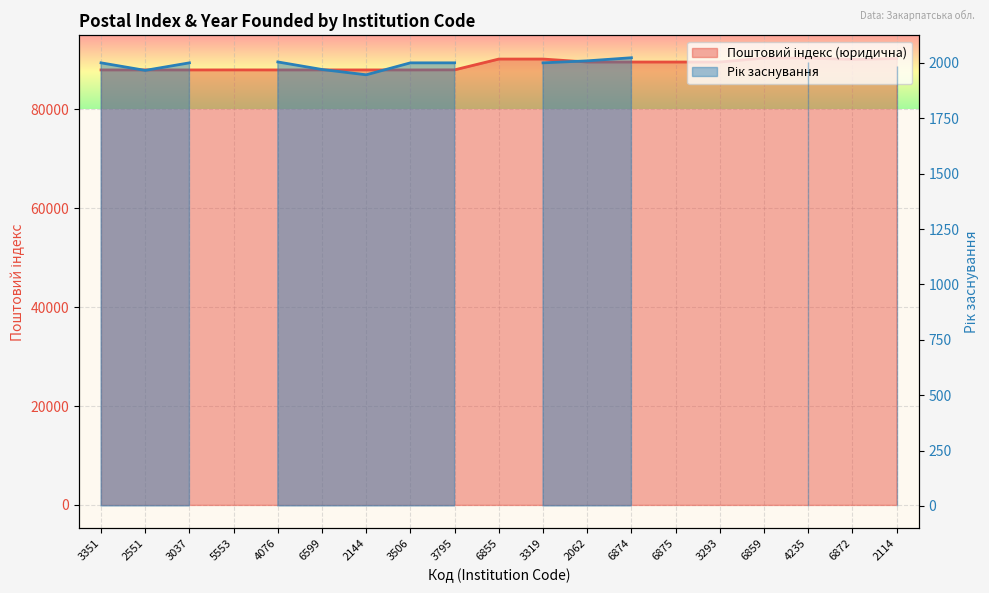

Which series has the largest range (max minus min)?

Поштовий індекс (юридична)